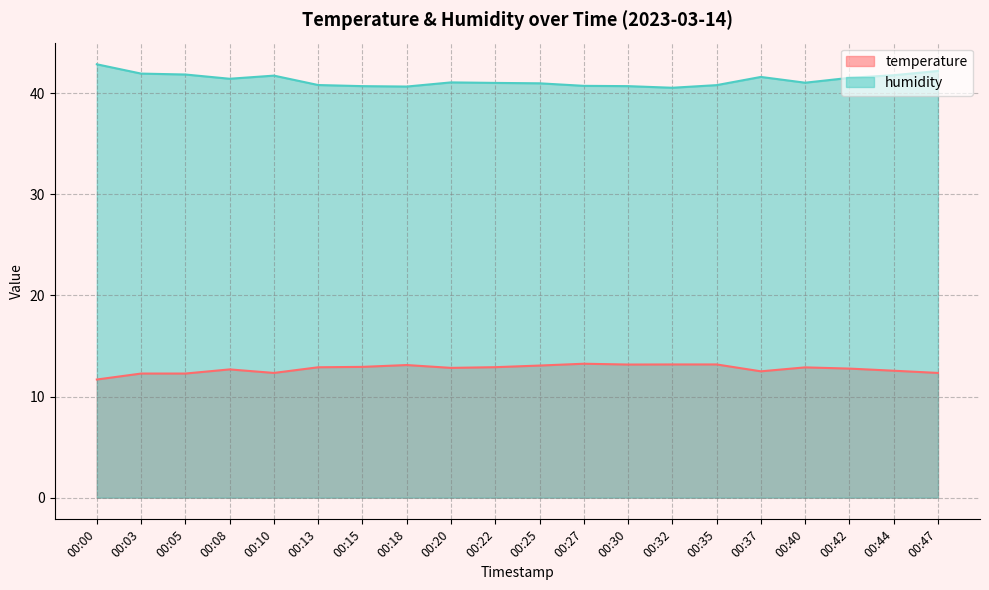

How many interior local peaks does the humidity series have?

3